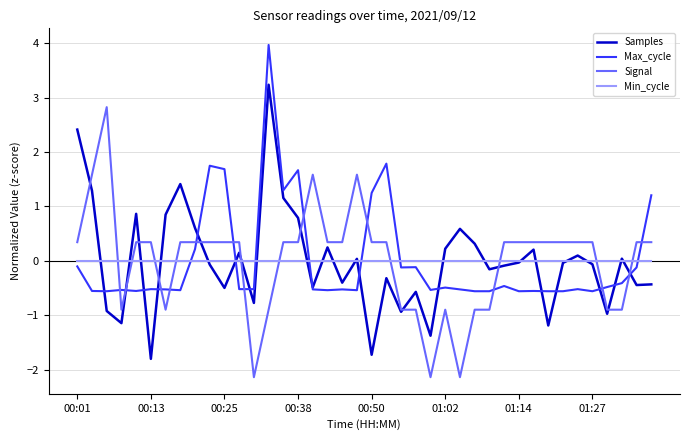

Which series ends up on top after the final intersection of Signal and Min_cycle?

Signal